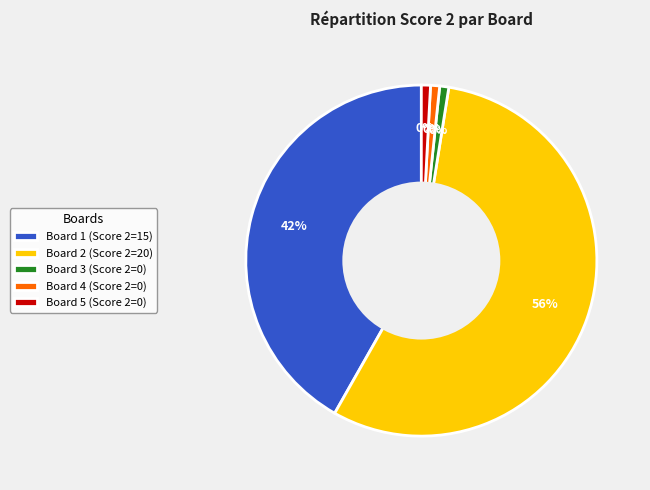

What is the total percentage of Board 1 and Board 4?

42.9%